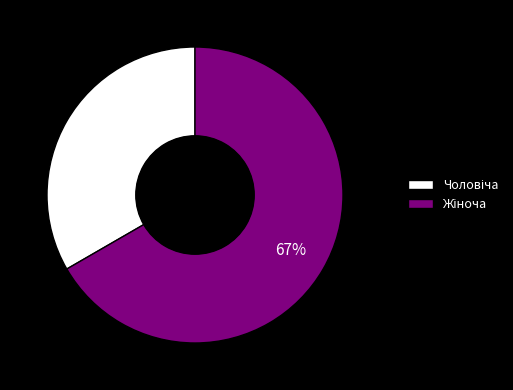

Is there a majority slice in this chart?

Yes